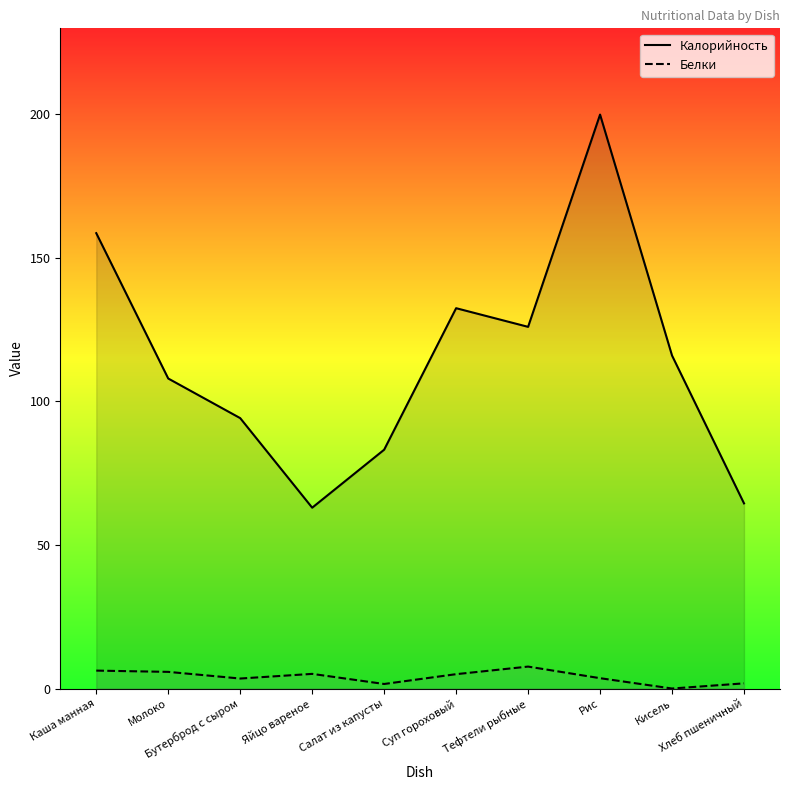

The Белки series shows 7.6 at Тефтели рыбные. True or false?

True